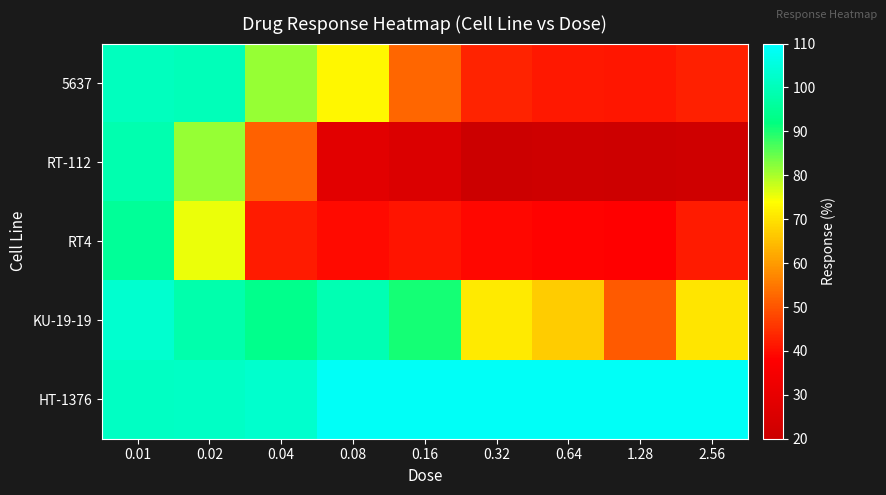

Reading left to right, what are all the values shown in this chart?

5637: 0.01=100.8	0.02=99.9	0.04=81.5	0.08=73.0	0.16=52.4	0.32=42.9	0.64=41.6	1.28=41.1	2.56=42.7
RT-112: 0.01=98.7	0.02=81.4	0.04=51.8	0.08=27.9	0.16=25.3	0.32=20.1	0.64=20.9	1.28=20.6	2.56=21.1
RT4: 0.01=95.5	0.02=75.5	0.04=42.1	0.08=39.7	0.16=40.8	0.32=39.1	0.64=38.3	1.28=37.9	2.56=42.1
KU-19-19: 0.01=103.3	0.02=98.3	0.04=93.7	0.08=99.2	0.16=90.4	0.32=71.2	0.64=67.0	1.28=50.9	2.56=70.3
HT-1376: 0.01=101.4	0.02=101.9	0.04=102.8	0.08=108.9	0.16=108.9	0.32=108.9	0.64=108.9	1.28=108.9	2.56=108.9